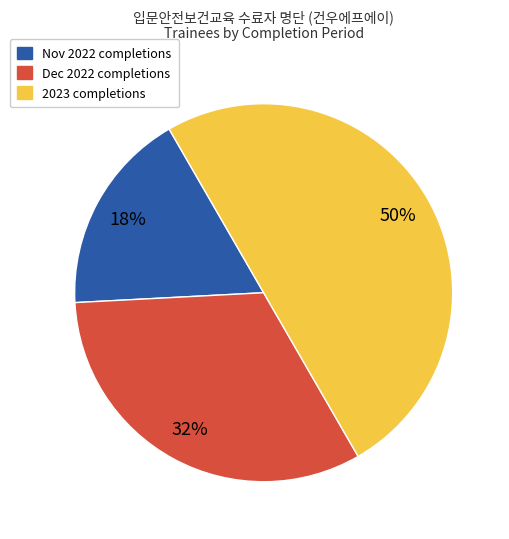

To the nearest percent, what is the difference between the largest and smallest slice percentages?

32%